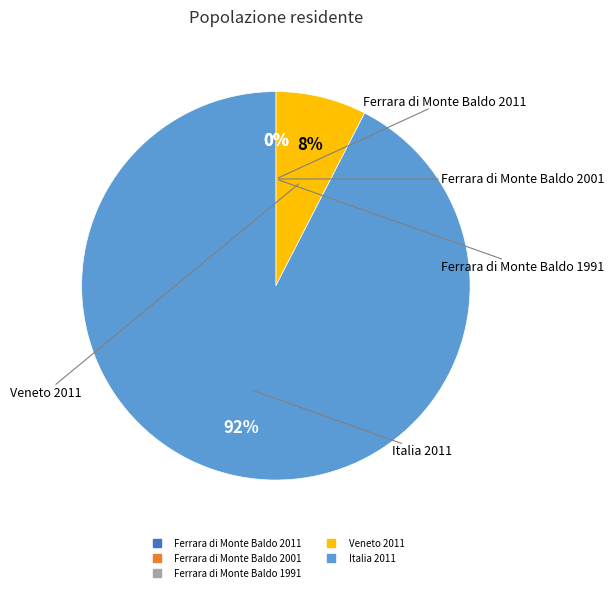

Does any single category account for the majority?

Yes